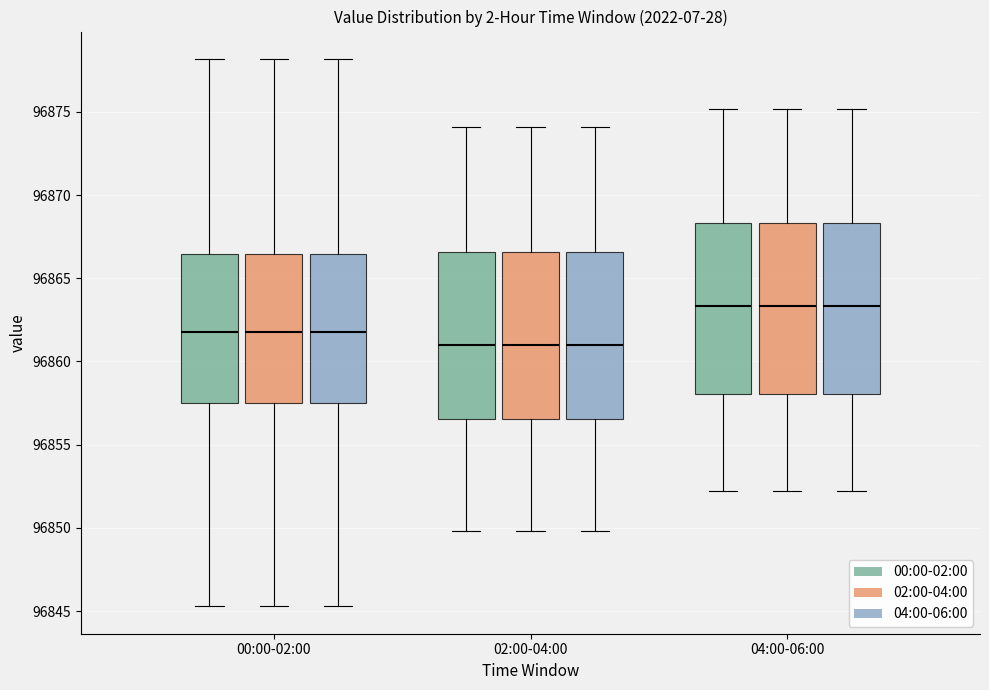

Reading left to right, transcribe this box plot: for each box, give where its median line is, the range the box spans, and where its two whiskers end, as read against the y-axis. The values are not printed on the chart, so give them approximately, as read against the axis.

00:00-02:00 (00:00-02:00): median 96862.0, box 96857.5 to 96866.5, whiskers 96845.5 to 96878.0
00:00-02:00 (02:00-04:00): median 96862.0, box 96857.5 to 96866.5, whiskers 96845.5 to 96878.0
00:00-02:00 (04:00-06:00): median 96862.0, box 96857.5 to 96866.5, whiskers 96845.5 to 96878.0
02:00-04:00 (00:00-02:00): median 96861.0, box 96856.5 to 96866.5, whiskers 96850.0 to 96874.0
02:00-04:00 (02:00-04:00): median 96861.0, box 96856.5 to 96866.5, whiskers 96850.0 to 96874.0
02:00-04:00 (04:00-06:00): median 96861.0, box 96856.5 to 96866.5, whiskers 96850.0 to 96874.0
04:00-06:00 (00:00-02:00): median 96863.5, box 96858.0 to 96868.5, whiskers 96852.0 to 96875.0
04:00-06:00 (02:00-04:00): median 96863.5, box 96858.0 to 96868.5, whiskers 96852.0 to 96875.0
04:00-06:00 (04:00-06:00): median 96863.5, box 96858.0 to 96868.5, whiskers 96852.0 to 96875.0